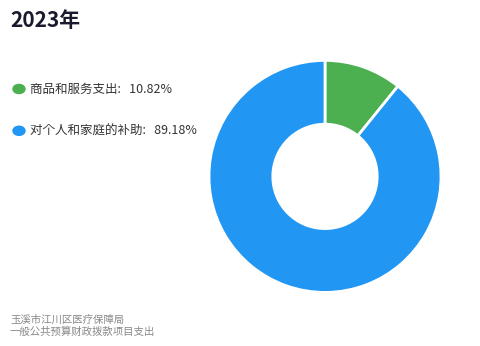

Is there any slice that represents more than half of the pie?

Yes